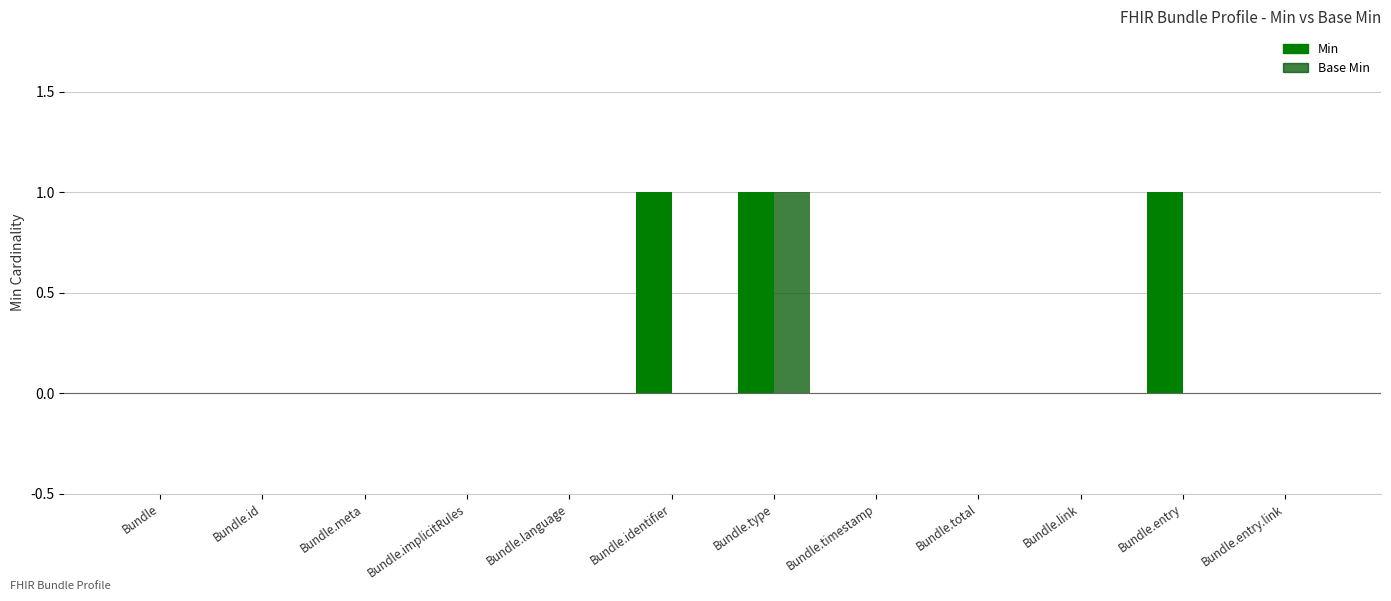

How many categories are shown in the chart?

12